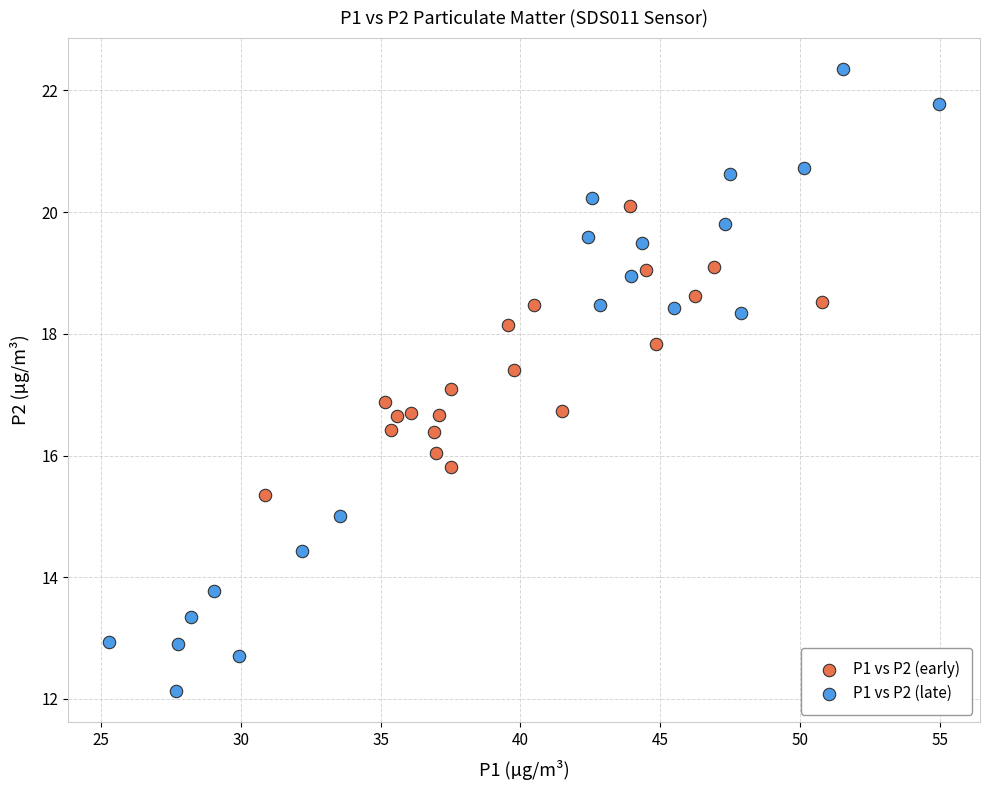

Which series has the largest Y range (max minus min)?

P1 vs P2 (late)